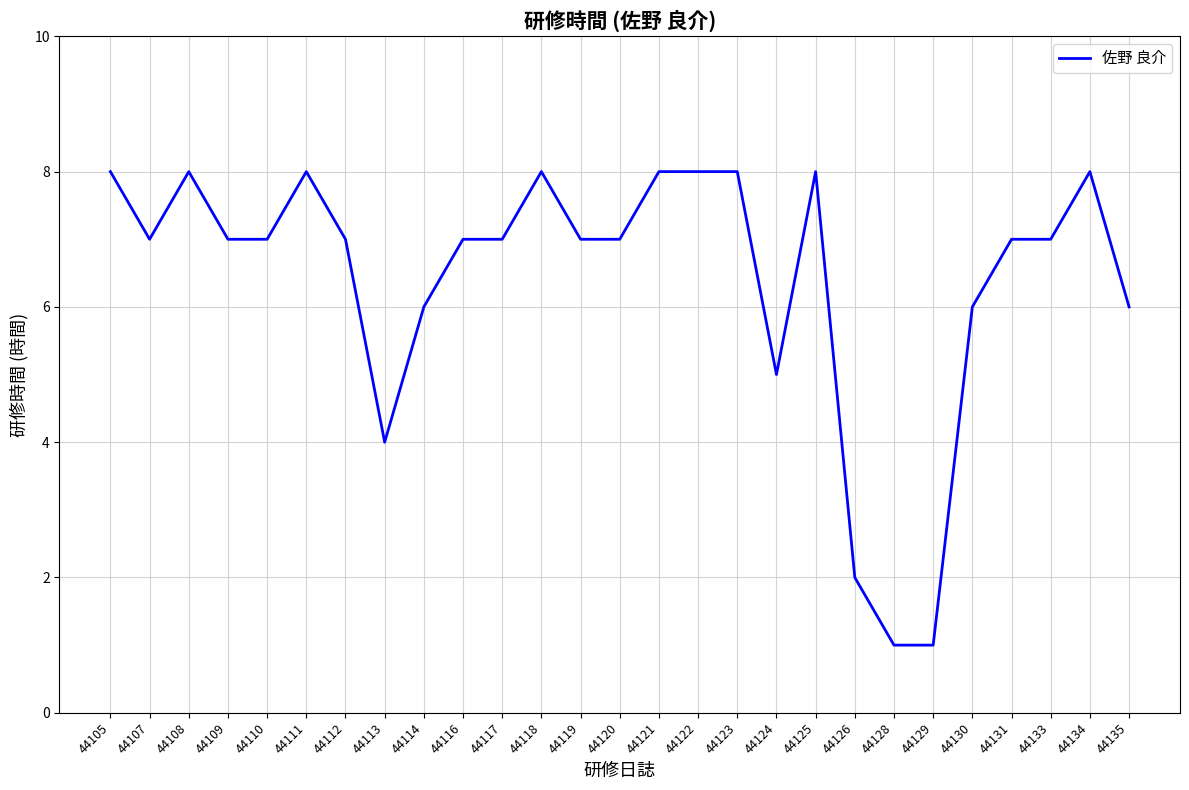

Reading left to right, what are all the values shown in this chart?

44105=8	44107=7	44108=8	44109=7	44110=7	44111=8	44112=7	44113=4	44114=6	44116=7	44117=7	44118=8	44119=7	44120=7	44121=8	44122=8	44123=8	44124=5	44125=8	44126=2	44128=1	44129=1	44130=6	44131=7	44133=7	44134=8	44135=6